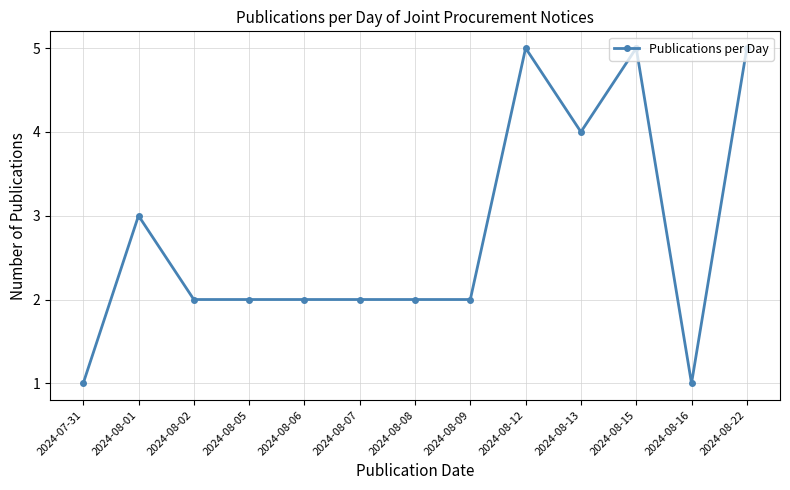

Where is the data nearest to the value 3?

2024-08-01